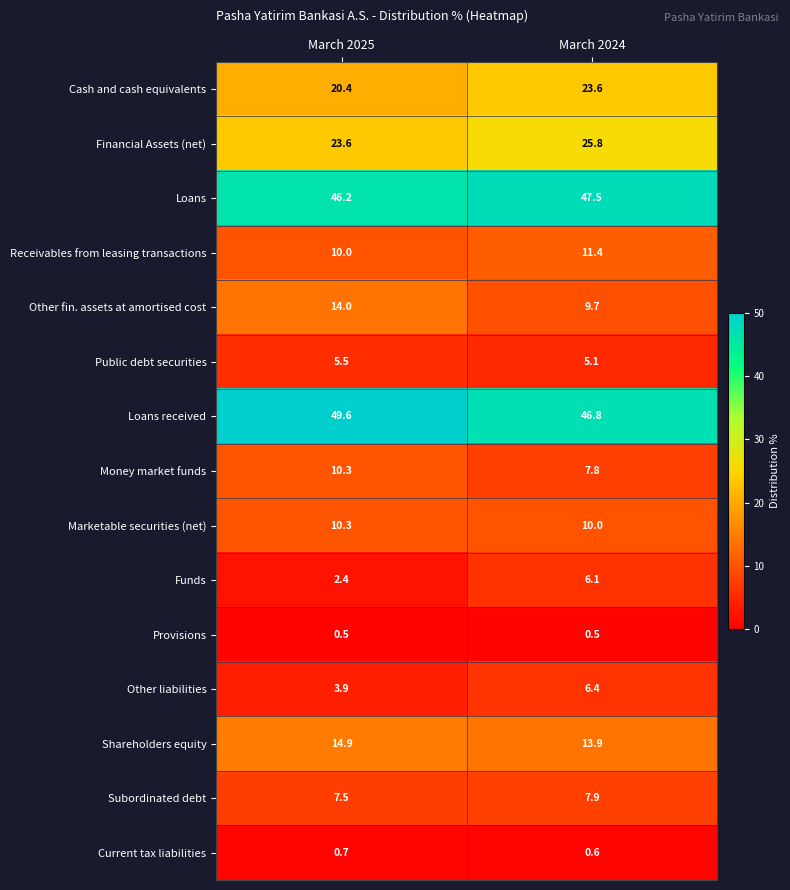

Which series has the largest total across all categories?

Loans received